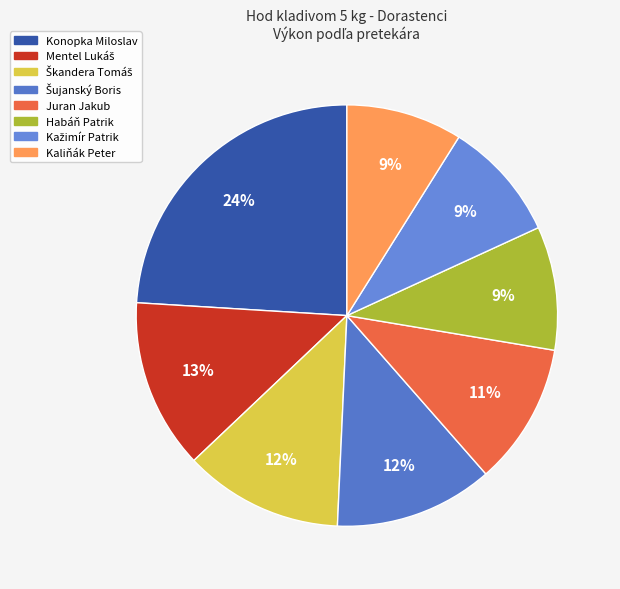

Count the number of slices in the pie.

8